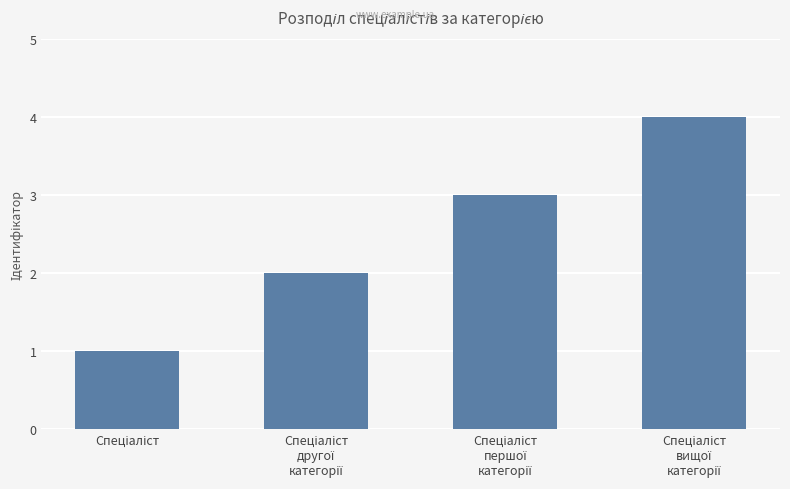

Reading right to left, what are all the values shown in this chart?

4	3	2	1